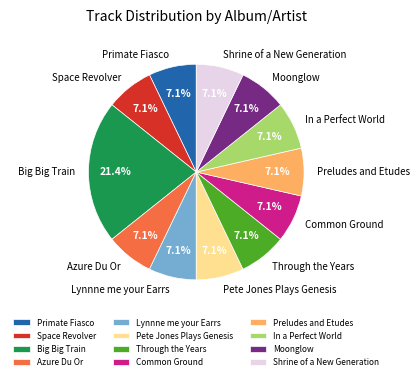

What is the ratio of the value at Preludes and Etudes to the value at Big Big Train?

0.3